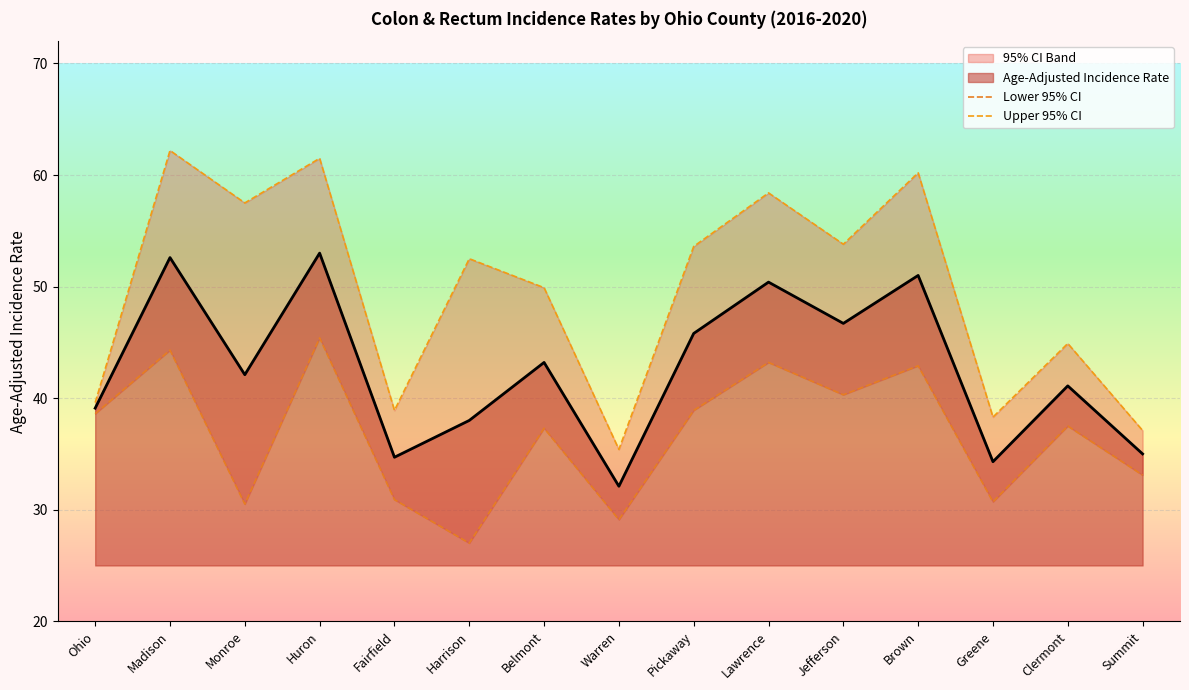

What is the difference between the highest and lowest values at Lawrence?

15.2